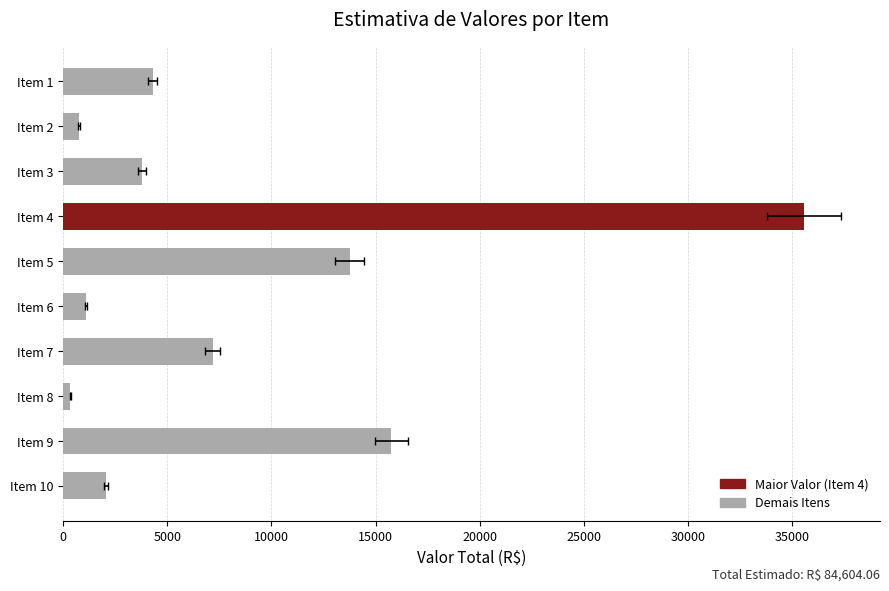

Is it true that the value at Item 7 is 4139.7?

False